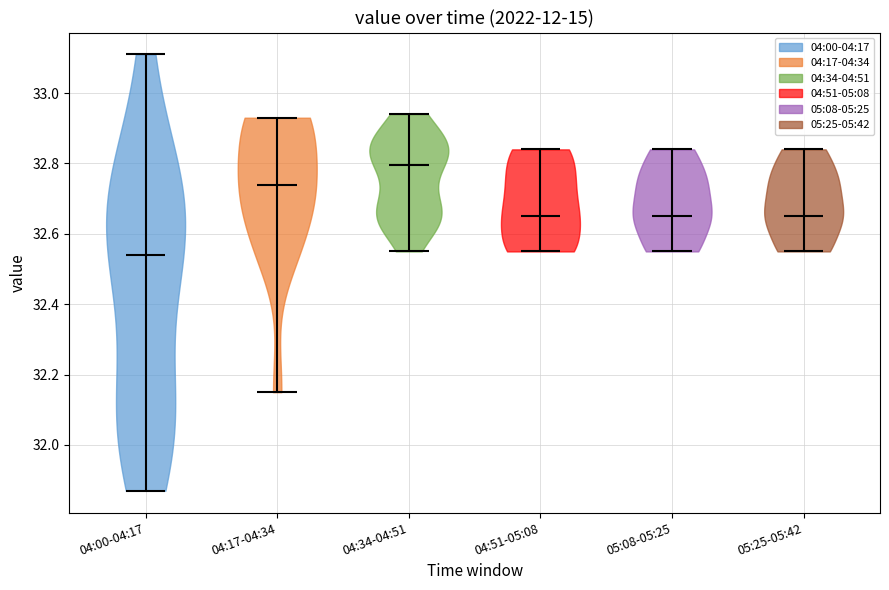

Reading left to right, read every violin against the y-axis: where its median line is, and the lowest and highest points it reaches. The values are not printed on the chart, so give them approximately, as read against the axis.

04:00-04:17: median line 32.54, lowest point 31.88, highest point 33.12
04:17-04:34: median line 32.74, lowest point 32.16, highest point 32.94
04:34-04:51: median line 32.80, lowest point 32.56, highest point 32.94
04:51-05:08: median line 32.66, lowest point 32.56, highest point 32.84
05:08-05:25: median line 32.66, lowest point 32.56, highest point 32.84
05:25-05:42: median line 32.66, lowest point 32.56, highest point 32.84